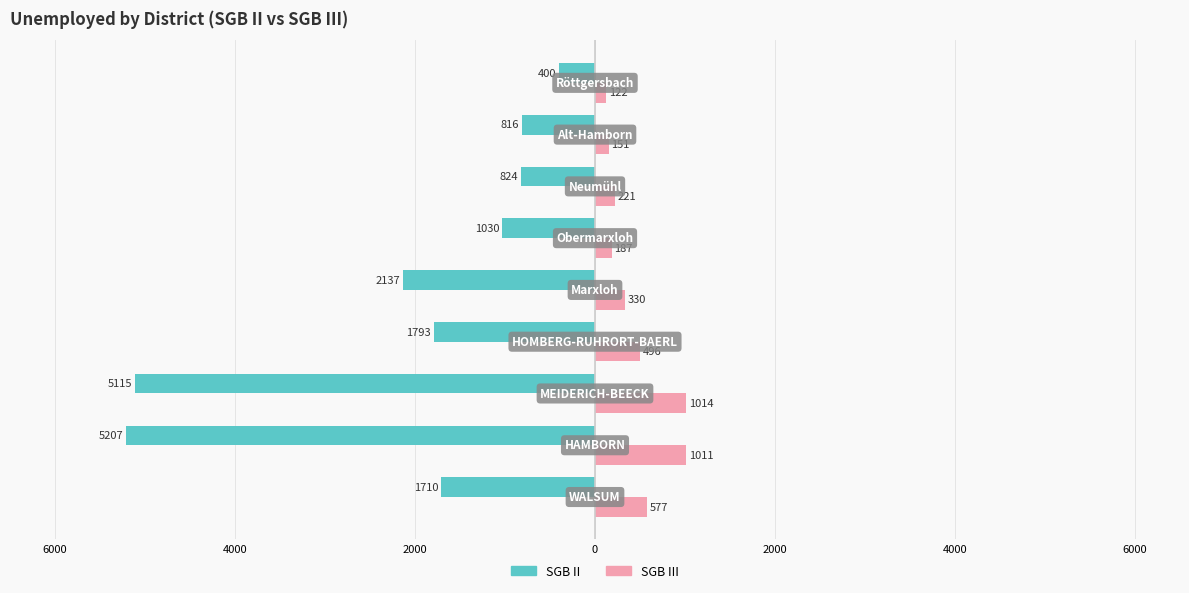

What are all the series names shown in the legend?

SGB II, SGB III